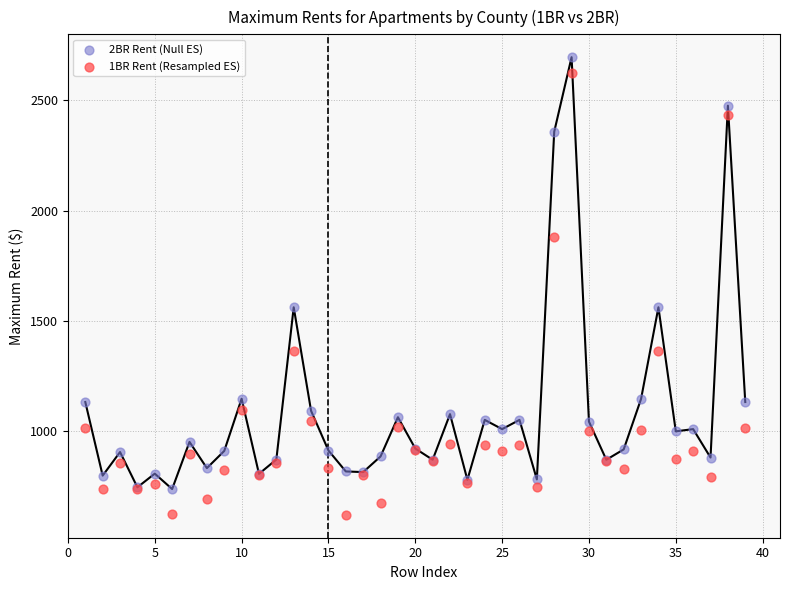

What is the X range (max minus min) for the scatter plot?

38